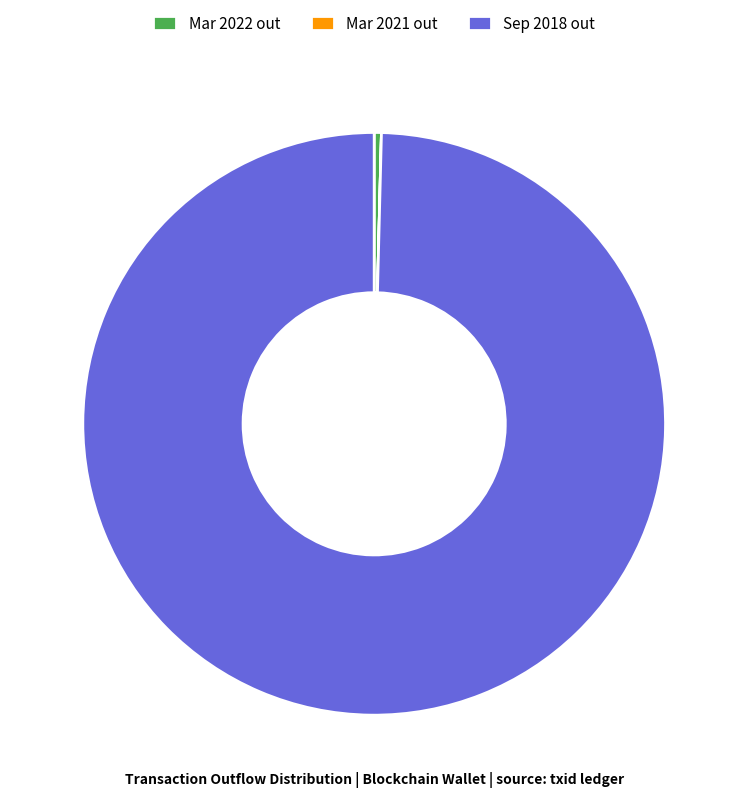

True or false: Sep 2018 out accounts for 85% of the total.

False